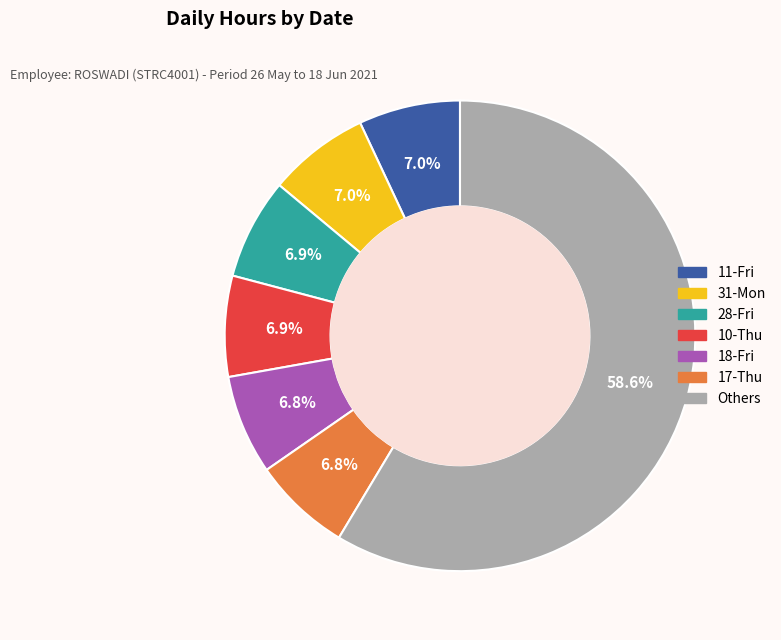

Is there any slice that represents more than half of the pie?

Yes